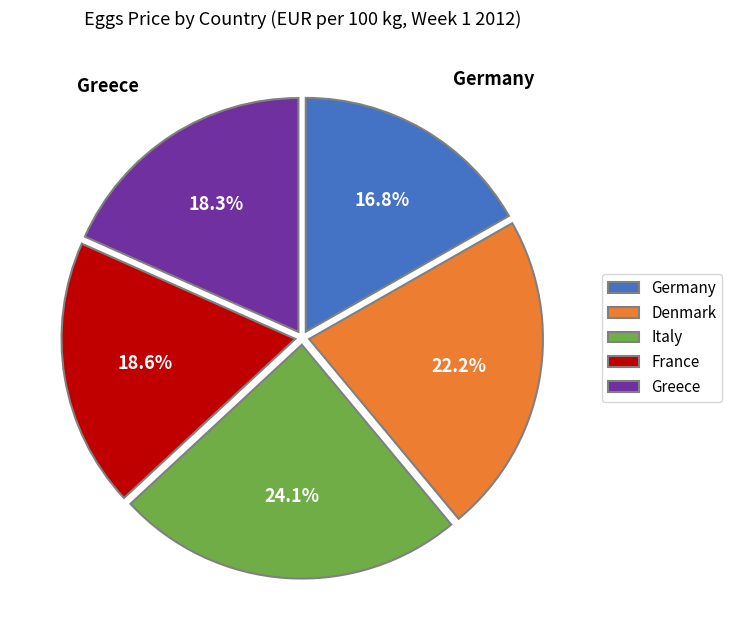

What is the total percentage of Italy and Greece?

42.4%